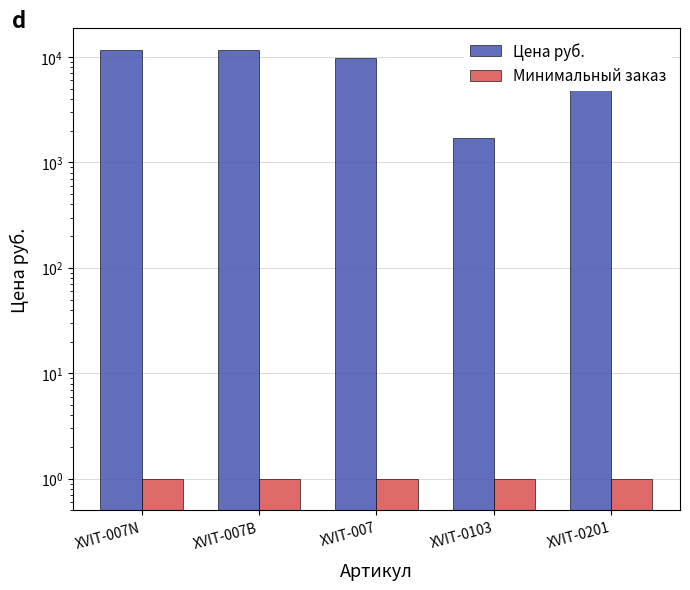

How many categories are shown in the chart?

5